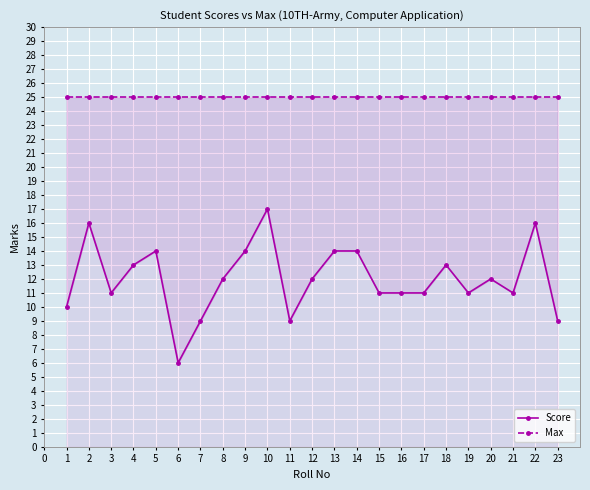

Reading left to right, transcribe all the data shown in this chart.

Score: 10	16	11	13	14	6	9	12	14	17	9	12	14	14	11	11	11	13	11	12	11	16	9
Max: 25	25	25	25	25	25	25	25	25	25	25	25	25	25	25	25	25	25	25	25	25	25	25